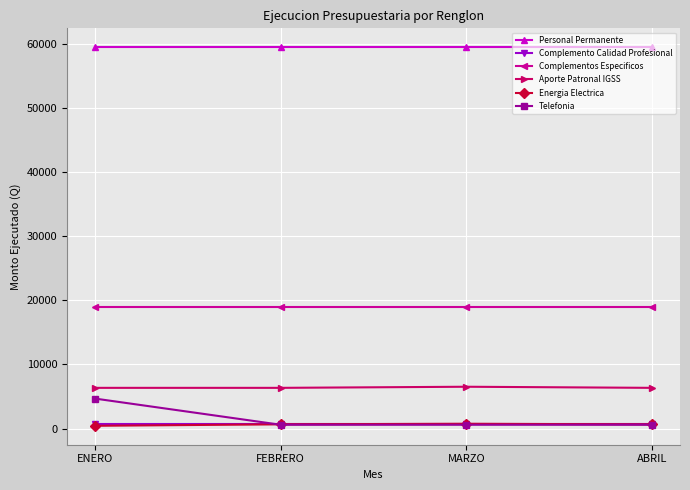

What is the spread (max minus min) of values at ENERO?

59019.6